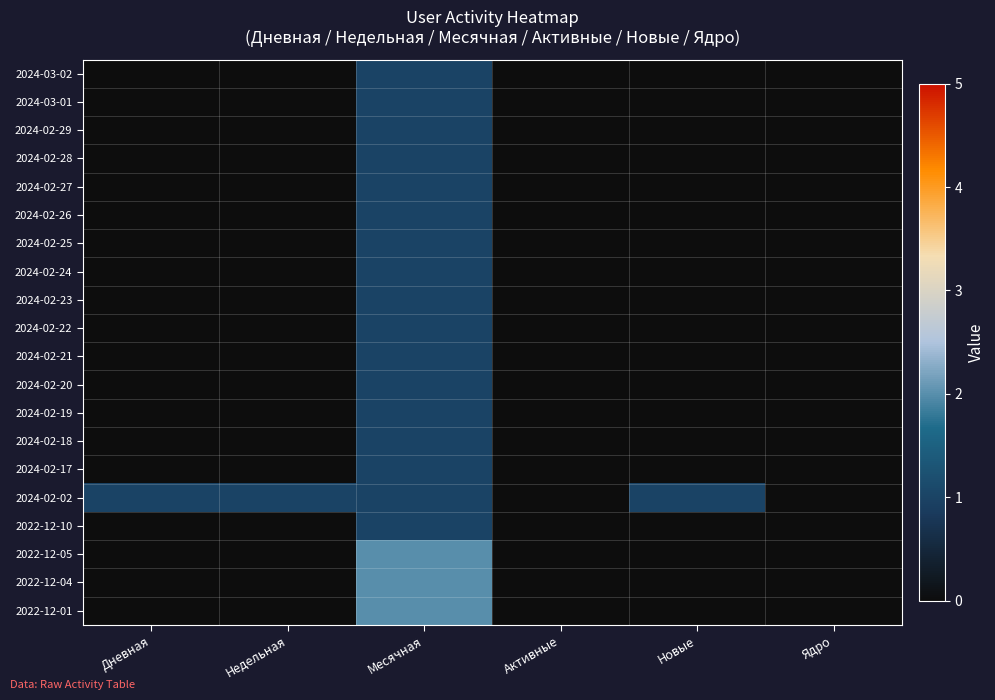

Reading left to right, extract all data points from this chart.

2024-03-02: Дневная=0	Недельная=0	Месячная=1	Активные=0	Новые=0	Ядро=0
2024-03-01: Дневная=0	Недельная=0	Месячная=1	Активные=0	Новые=0	Ядро=0
2024-02-29: Дневная=0	Недельная=0	Месячная=1	Активные=0	Новые=0	Ядро=0
2024-02-28: Дневная=0	Недельная=0	Месячная=1	Активные=0	Новые=0	Ядро=0
2024-02-27: Дневная=0	Недельная=0	Месячная=1	Активные=0	Новые=0	Ядро=0
2024-02-26: Дневная=0	Недельная=0	Месячная=1	Активные=0	Новые=0	Ядро=0
2024-02-25: Дневная=0	Недельная=0	Месячная=1	Активные=0	Новые=0	Ядро=0
2024-02-24: Дневная=0	Недельная=0	Месячная=1	Активные=0	Новые=0	Ядро=0
2024-02-23: Дневная=0	Недельная=0	Месячная=1	Активные=0	Новые=0	Ядро=0
2024-02-22: Дневная=0	Недельная=0	Месячная=1	Активные=0	Новые=0	Ядро=0
2024-02-21: Дневная=0	Недельная=0	Месячная=1	Активные=0	Новые=0	Ядро=0
2024-02-20: Дневная=0	Недельная=0	Месячная=1	Активные=0	Новые=0	Ядро=0
2024-02-19: Дневная=0	Недельная=0	Месячная=1	Активные=0	Новые=0	Ядро=0
2024-02-18: Дневная=0	Недельная=0	Месячная=1	Активные=0	Новые=0	Ядро=0
2024-02-17: Дневная=0	Недельная=0	Месячная=1	Активные=0	Новые=0	Ядро=0
2024-02-02: Дневная=1	Недельная=1	Месячная=1	Активные=0	Новые=1	Ядро=0
2022-12-10: Дневная=0	Недельная=0	Месячная=1	Активные=0	Новые=0	Ядро=0
2022-12-05: Дневная=0	Недельная=0	Месячная=2	Активные=0	Новые=0	Ядро=0
2022-12-04: Дневная=0	Недельная=0	Месячная=2	Активные=0	Новые=0	Ядро=0
2022-12-01: Дневная=0	Недельная=0	Месячная=2	Активные=0	Новые=0	Ядро=0